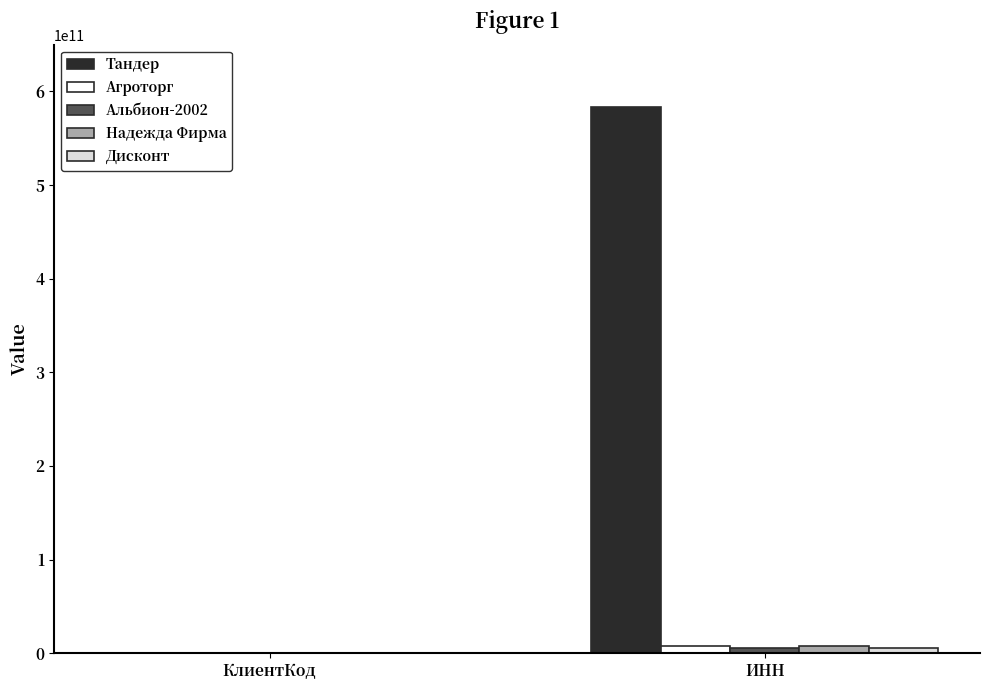

What is the maximum value shown in the chart?

583805342504